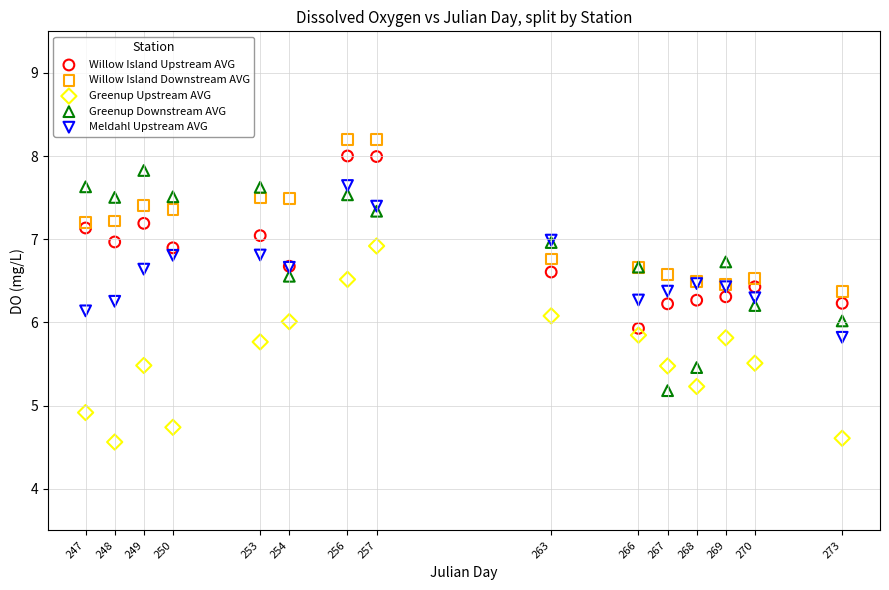

Which series reaches the minimum Y coordinate?

Greenup Upstream AVG